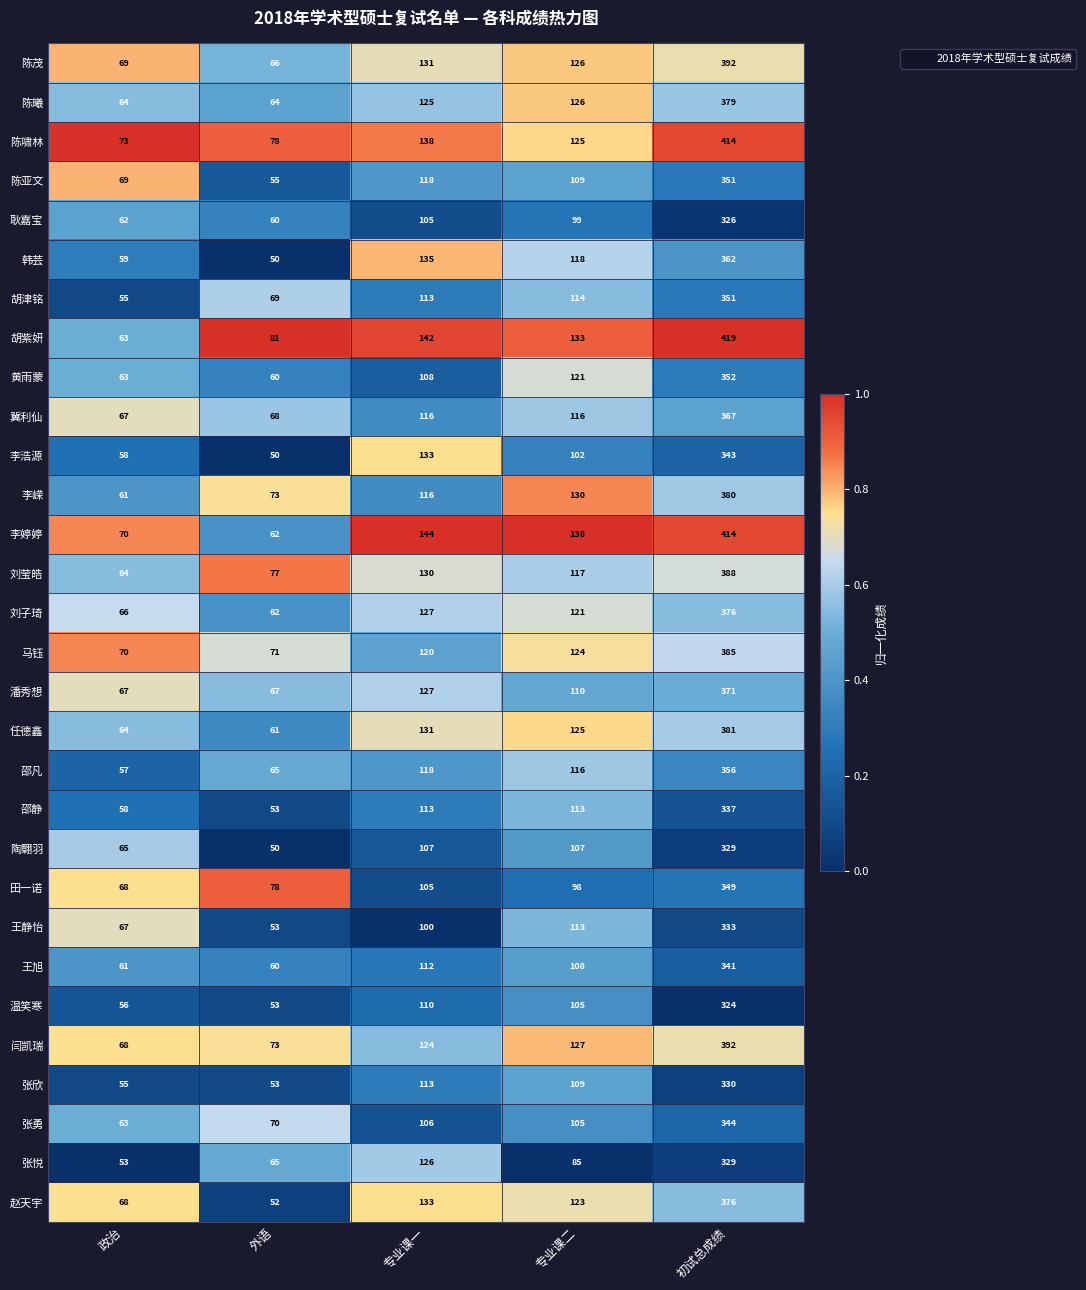

Which series has the largest range (max minus min)?

胡紫妍